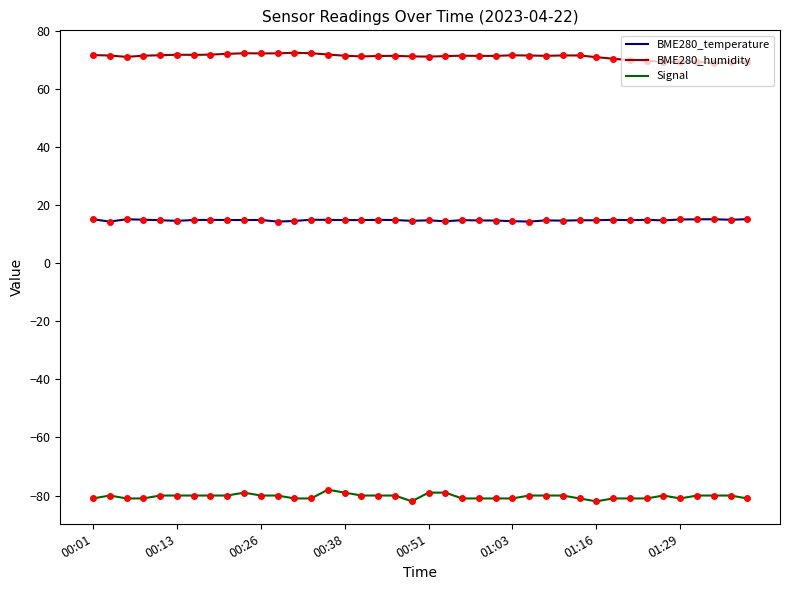

True or false: BME280_temperature and Signal cross at least once.

False